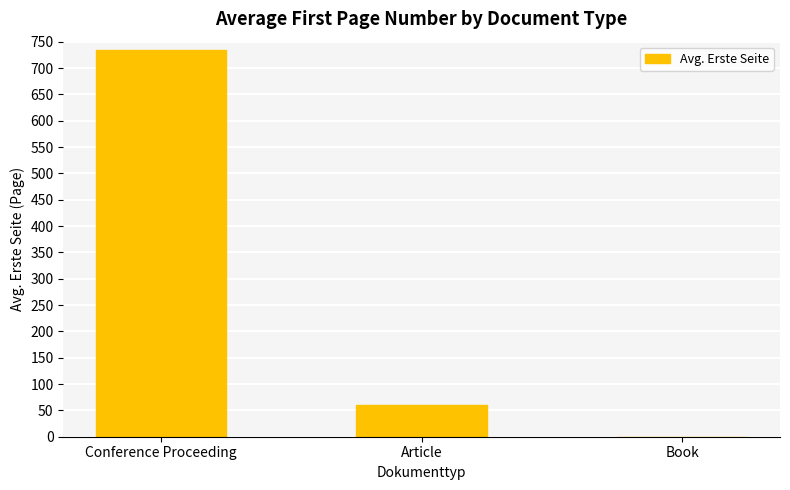

The chart shows a value of 59.7 at Article. True or false?

True